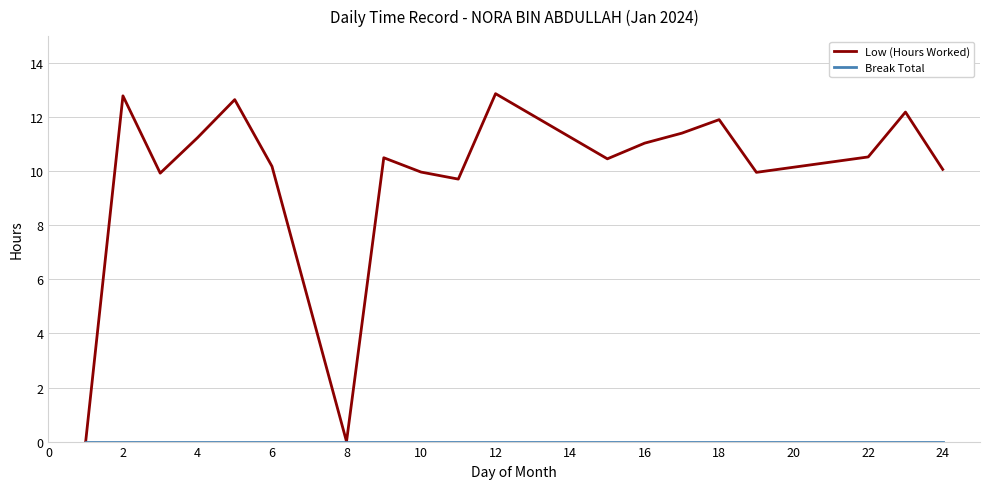

Which series has the largest total across all categories?

Low (Hours Worked)